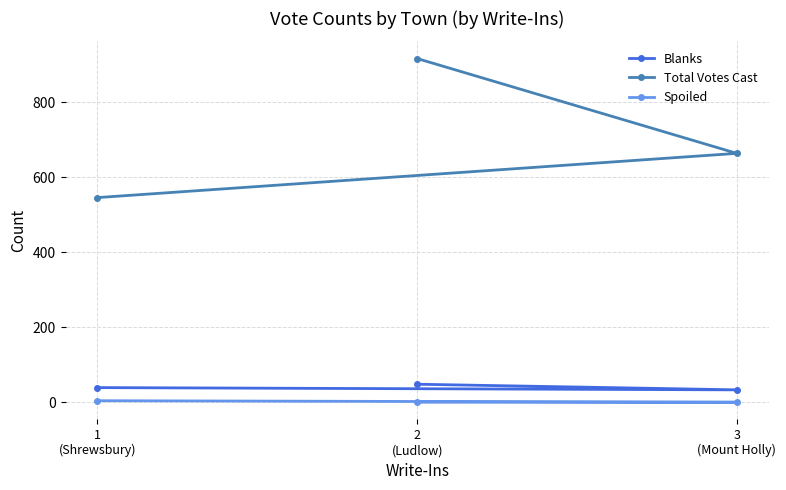

What is the difference between the highest and lowest values at 2
(Ludlow)?

917